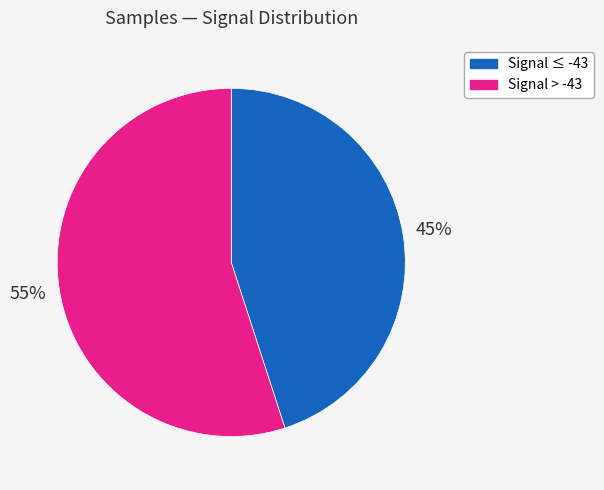

What is the smallest slice in the pie chart?

Signal ≤ -43